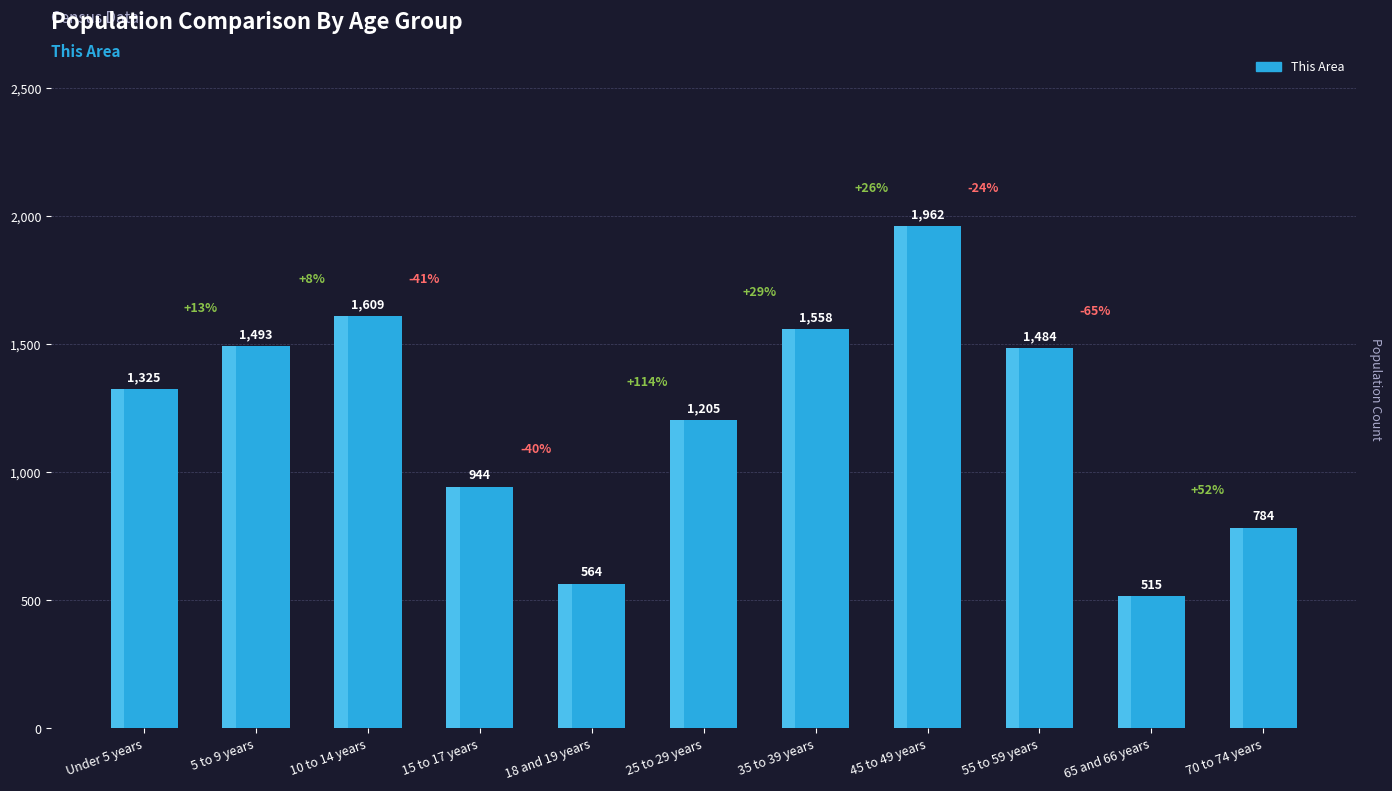

Which has a higher value, 10 to 14 years or 35 to 39 years?

10 to 14 years